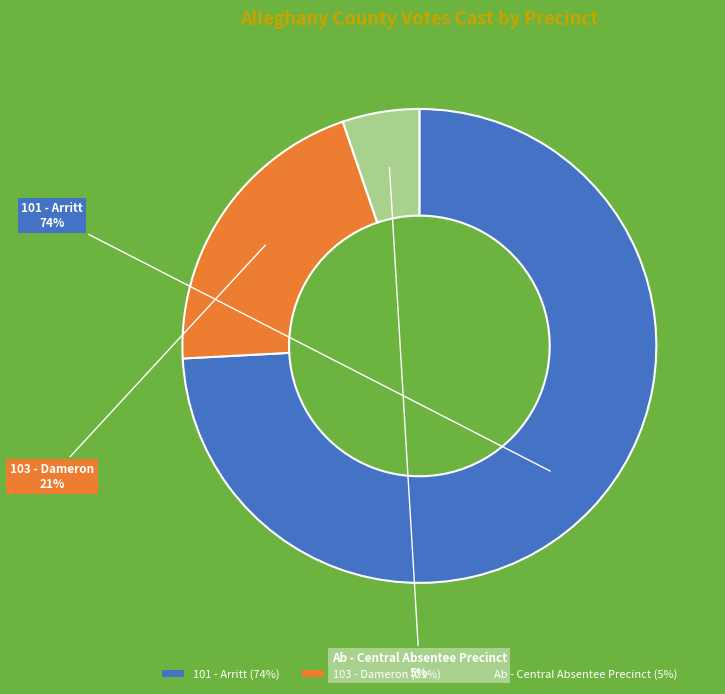

To the nearest percent, what portion does 101 - Arritt represent?

74%